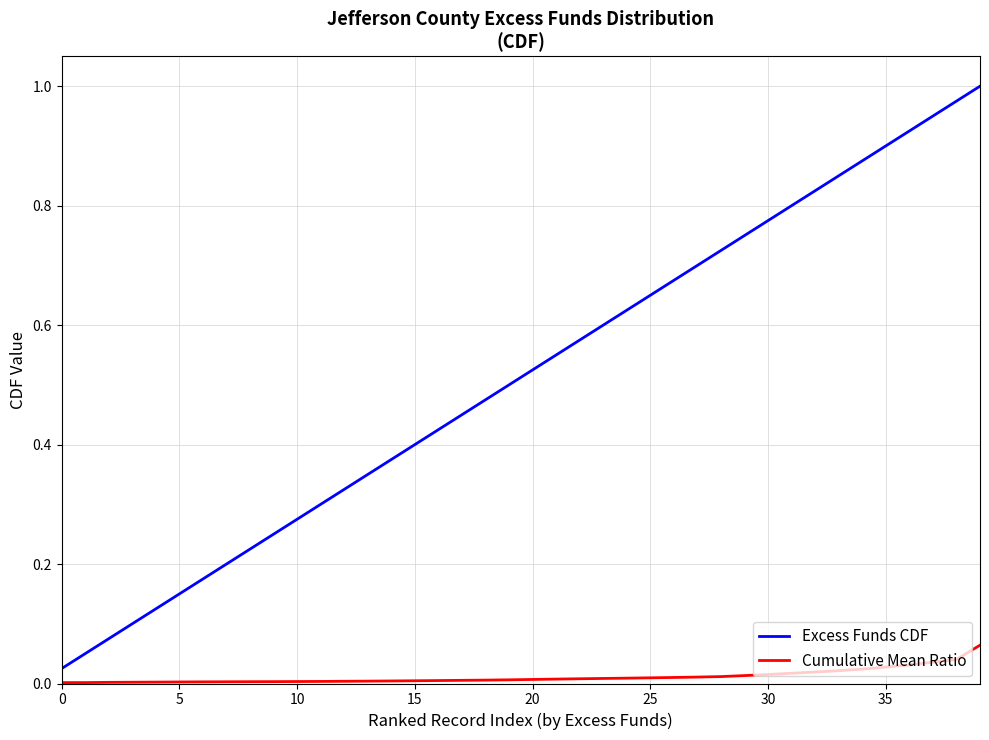

True or false: Cumulative Mean Ratio and Excess Funds CDF intersect in this chart.

False